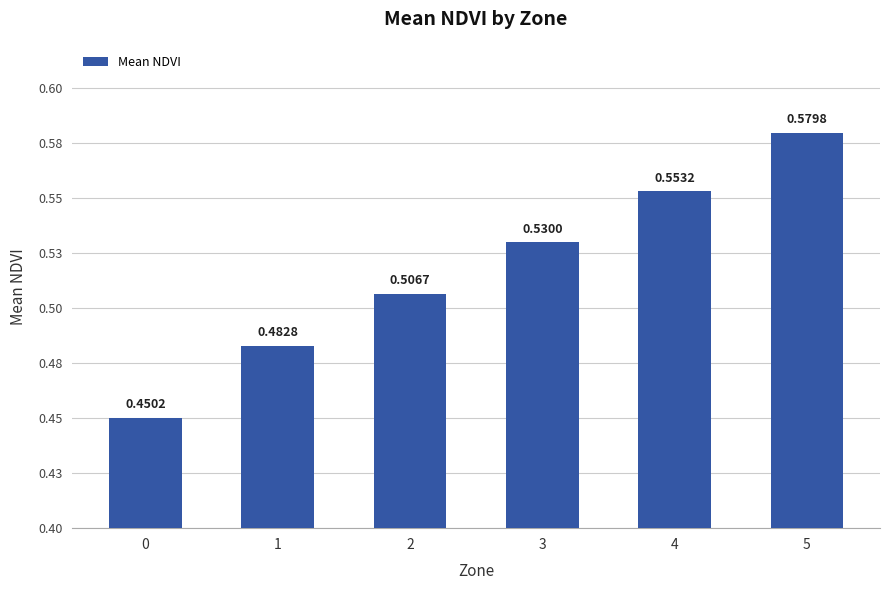

Is it true that the value at 1 is 0.5?

True